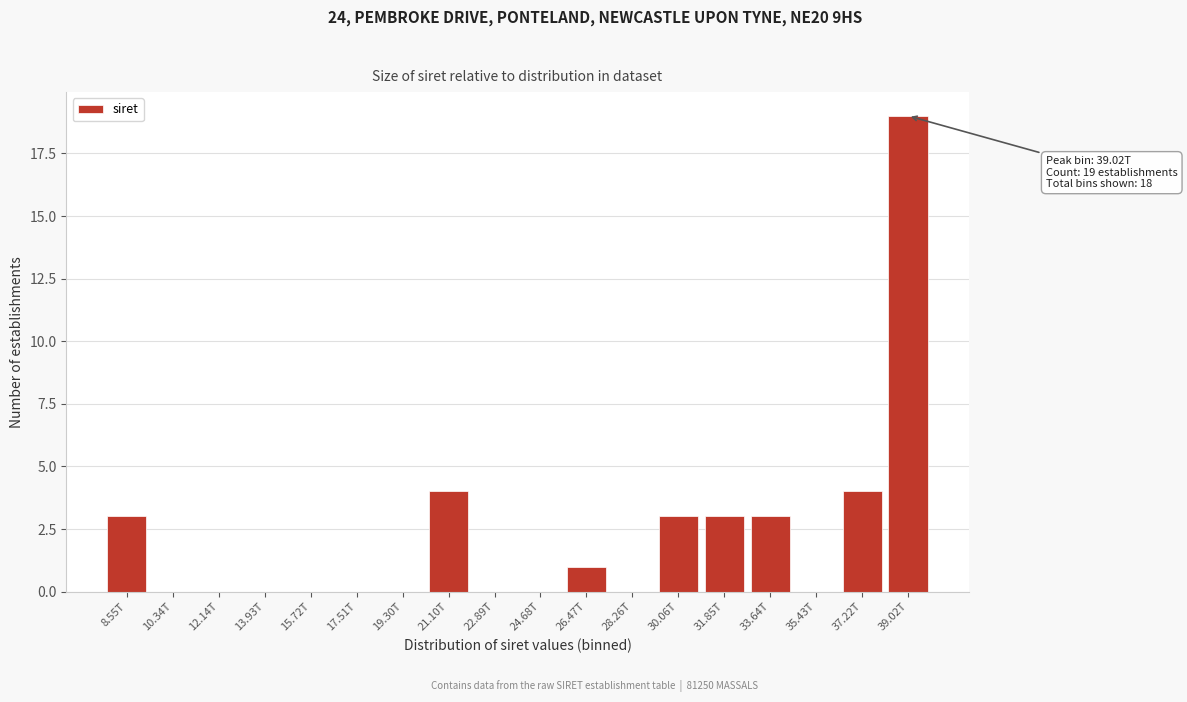

Reading left to right, extract all data points from this chart.

8.55T=3	10.34T=0	12.14T=0	13.93T=0	15.72T=0	17.51T=0	19.30T=0	21.10T=4	22.89T=0	24.68T=0	26.47T=1	28.26T=0	30.06T=3	31.85T=3	33.64T=3	35.43T=0	37.22T=4	39.02T=19